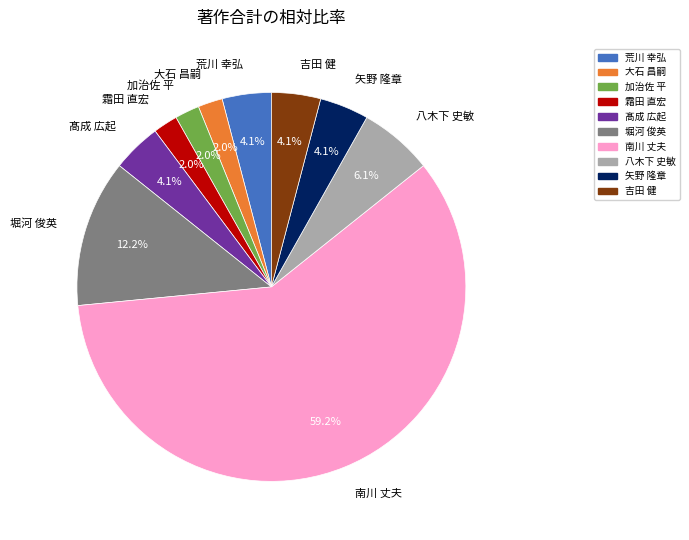

The 霜田 直宏 slice represents 15% of the pie. True or false?

False